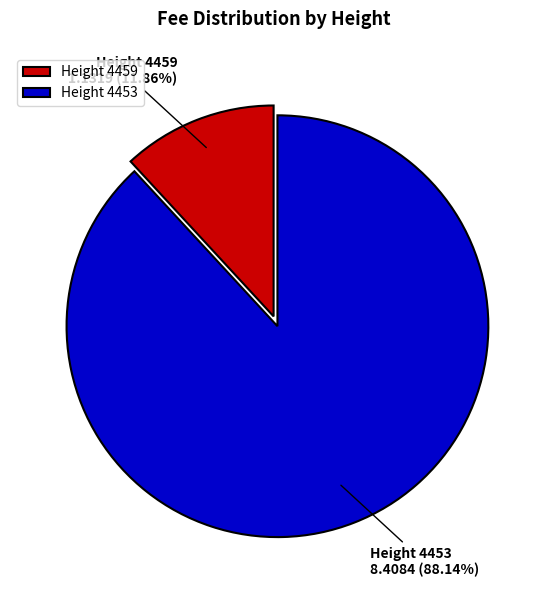

Which category has the biggest portion of the pie?

Height 4453